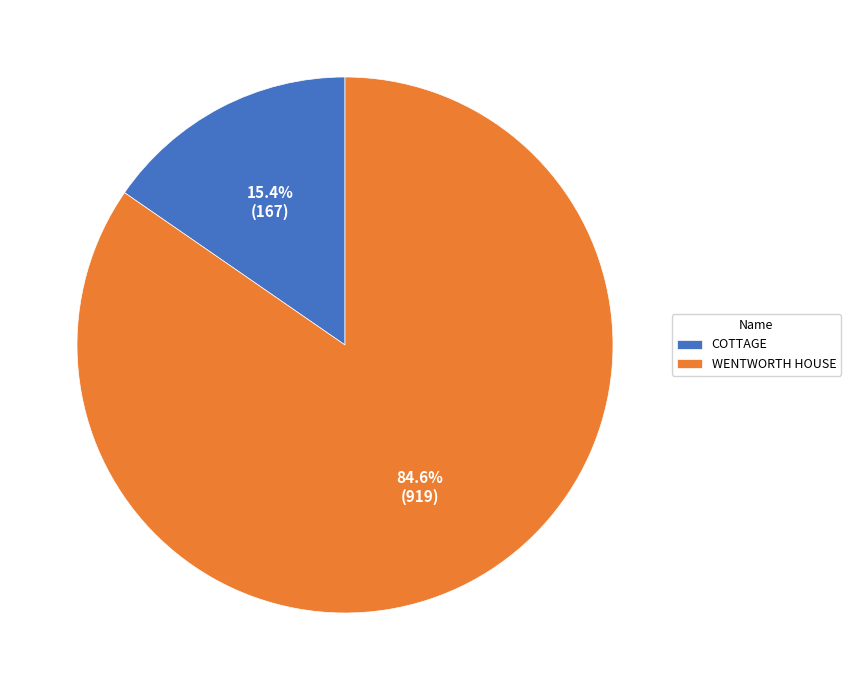

To the nearest percent, what is the average slice percentage?

50%